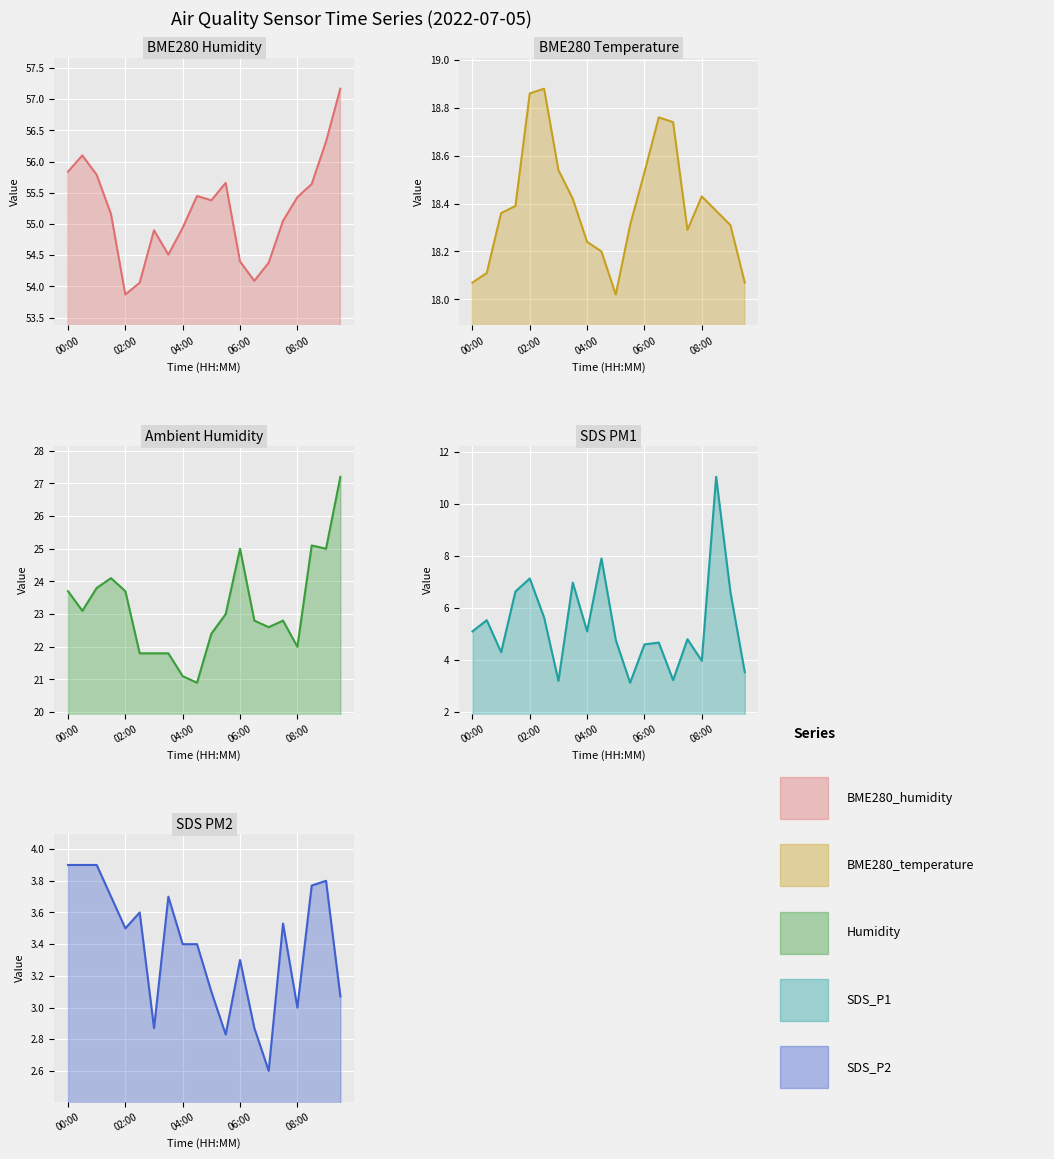

What is the difference between the maximum and second lowest values in the Humidity series?

6.1